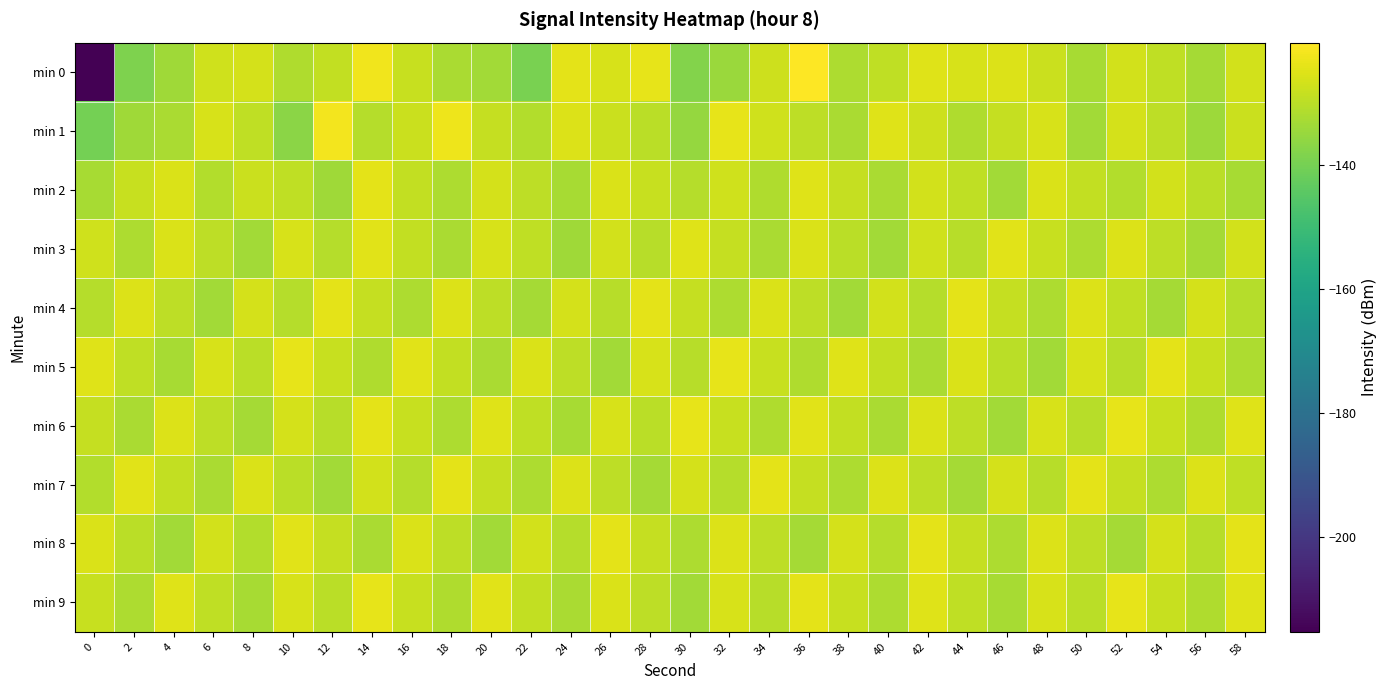

Reading left to right, transcribe all the data shown in this chart.

min 0: 0=-215.4	2=-138.6	4=-133.8	6=-127.2	8=-126.4	10=-131.4	12=-129.0	14=-122.1	16=-128.2	18=-132.4	20=-133.5	22=-139.3	24=-124.1	26=-125.9	28=-123.9	30=-137.7	32=-134.4	34=-127.6	36=-120.2	38=-132.0	40=-129.3	42=-124.7	44=-125.9	46=-125.0	48=-127.8	50=-132.4	52=-126.5	54=-129.4	56=-133.0	58=-126.7
min 1: 0=-140.2	2=-133.8	4=-132.1	6=-126.0	8=-129.3	10=-136.9	12=-121.7	14=-130.6	16=-127.6	18=-122.4	20=-128.5	22=-131.2	24=-125.3	26=-127.8	28=-130.1	30=-135.4	32=-123.6	34=-126.9	36=-129.7	38=-132.1	40=-124.8	42=-127.3	44=-131.5	46=-128.7	48=-125.9	50=-133.2	52=-126.4	54=-129.8	56=-134.1	58=-127.6
min 2: 0=-132.5	2=-128.3	4=-125.7	6=-131.2	8=-127.8	10=-129.4	12=-133.6	14=-124.1	16=-128.9	18=-131.7	20=-126.3	22=-129.5	24=-132.8	26=-125.6	28=-128.2	30=-130.9	32=-127.1	34=-131.4	36=-124.7	38=-128.6	40=-132.3	42=-126.8	44=-129.2	46=-133.5	48=-125.4	50=-128.8	52=-131.1	54=-126.5	56=-129.9	58=-132.7
min 3: 0=-127.2	2=-131.8	4=-125.4	6=-129.7	8=-133.3	10=-126.1	12=-130.6	14=-124.3	16=-128.8	18=-132.4	20=-125.9	22=-129.3	24=-133.7	26=-126.6	28=-130.2	30=-124.8	32=-128.5	34=-132.1	36=-125.7	38=-130.0	40=-133.4	42=-127.0	44=-130.5	46=-124.5	48=-128.2	50=-131.9	52=-125.3	54=-129.6	56=-133.0	58=-126.7
min 4: 0=-130.8	2=-125.1	4=-129.5	6=-133.2	8=-126.4	10=-130.7	12=-124.0	14=-128.4	16=-131.9	18=-125.2	20=-129.6	22=-133.1	24=-126.3	26=-130.5	28=-124.2	30=-128.6	32=-132.0	34=-125.4	36=-129.7	38=-133.3	40=-126.5	42=-130.8	44=-124.1	46=-128.5	48=-131.8	50=-125.1	52=-129.4	54=-133.0	56=-126.2	58=-130.6
min 5: 0=-124.9	2=-129.2	4=-132.6	6=-125.8	8=-130.1	10=-123.7	12=-128.1	14=-131.5	16=-124.6	18=-128.9	20=-132.3	22=-125.5	24=-129.8	26=-133.2	28=-126.0	30=-130.3	32=-123.8	34=-128.2	36=-131.6	38=-124.7	40=-129.0	42=-132.4	44=-125.6	46=-129.9	48=-133.3	50=-126.1	52=-130.4	54=-123.9	56=-128.3	58=-131.7
min 6: 0=-128.7	2=-132.1	4=-125.3	6=-129.6	8=-133.0	10=-126.2	12=-130.5	14=-123.9	16=-128.3	18=-131.7	20=-124.9	22=-129.2	24=-132.6	26=-125.8	28=-130.1	30=-123.7	32=-128.1	34=-131.5	36=-124.6	38=-128.9	40=-132.3	42=-125.5	44=-129.8	46=-133.2	48=-126.0	50=-130.3	52=-123.8	54=-128.2	56=-131.6	58=-124.7
min 7: 0=-131.2	2=-124.4	4=-128.8	6=-132.2	8=-125.5	10=-129.9	12=-133.3	14=-126.6	16=-130.9	18=-124.2	20=-128.6	22=-132.0	24=-125.3	26=-129.7	28=-133.1	30=-126.4	32=-130.7	34=-124.0	36=-128.4	38=-131.9	40=-125.2	42=-129.6	44=-133.0	46=-126.3	48=-130.5	50=-124.1	52=-128.5	54=-131.8	56=-125.1	58=-129.4
min 8: 0=-125.7	2=-130.0	4=-133.4	6=-126.7	8=-131.0	10=-124.3	12=-128.7	14=-132.1	16=-125.4	18=-129.8	20=-133.2	22=-126.5	24=-130.8	26=-124.1	28=-128.5	30=-131.9	32=-125.2	34=-129.6	36=-133.0	38=-126.3	40=-130.6	42=-124.0	44=-128.4	46=-131.8	48=-125.1	50=-129.5	52=-132.9	54=-126.2	56=-130.5	58=-123.9
min 9: 0=-128.3	2=-131.7	4=-124.9	6=-129.2	8=-132.6	10=-125.8	12=-130.1	14=-123.6	16=-128.0	18=-131.4	20=-124.6	22=-128.9	24=-132.3	26=-125.5	28=-129.8	30=-133.2	32=-126.1	34=-130.4	36=-123.9	38=-128.3	40=-131.7	42=-124.9	44=-129.2	46=-132.6	48=-125.8	50=-130.1	52=-123.7	54=-128.1	56=-131.5	58=-124.7